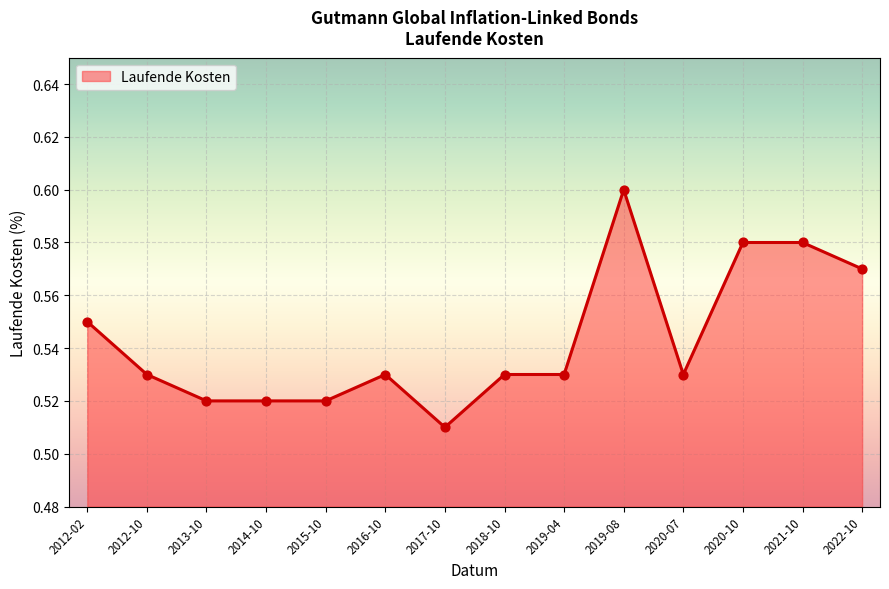

What is the change in value from 2017-10 to 2020-10?

+0.1